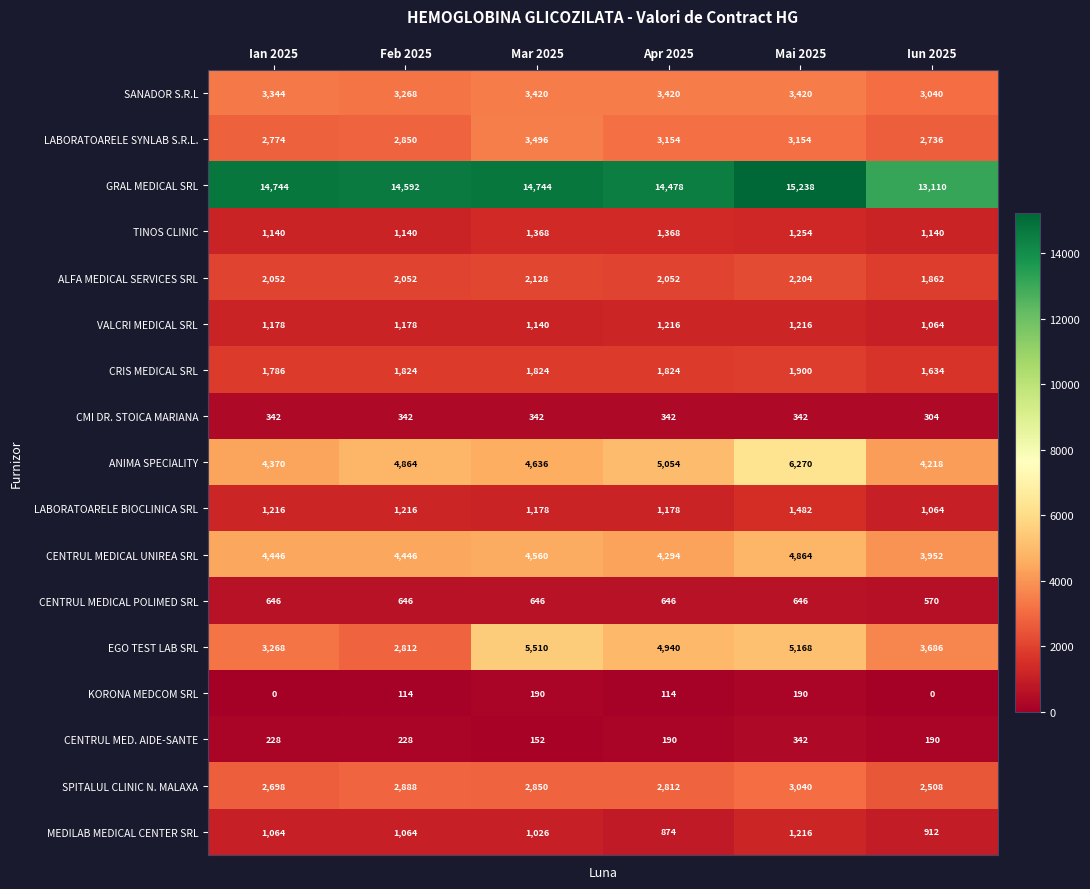

What is the difference between the highest and lowest values at Apr 2025?

14364